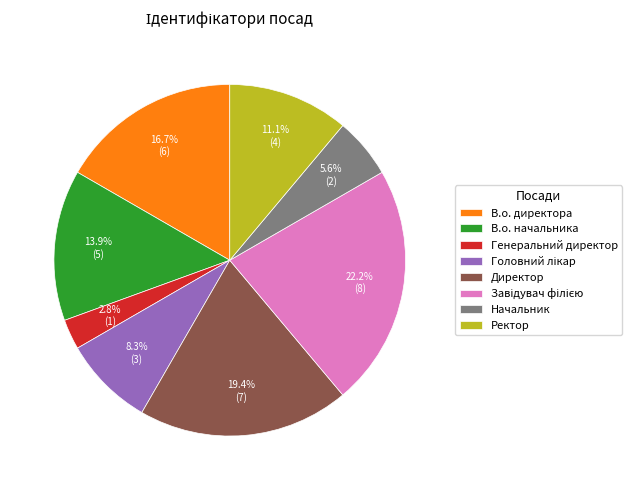

Is Начальник the majority of the pie?

No